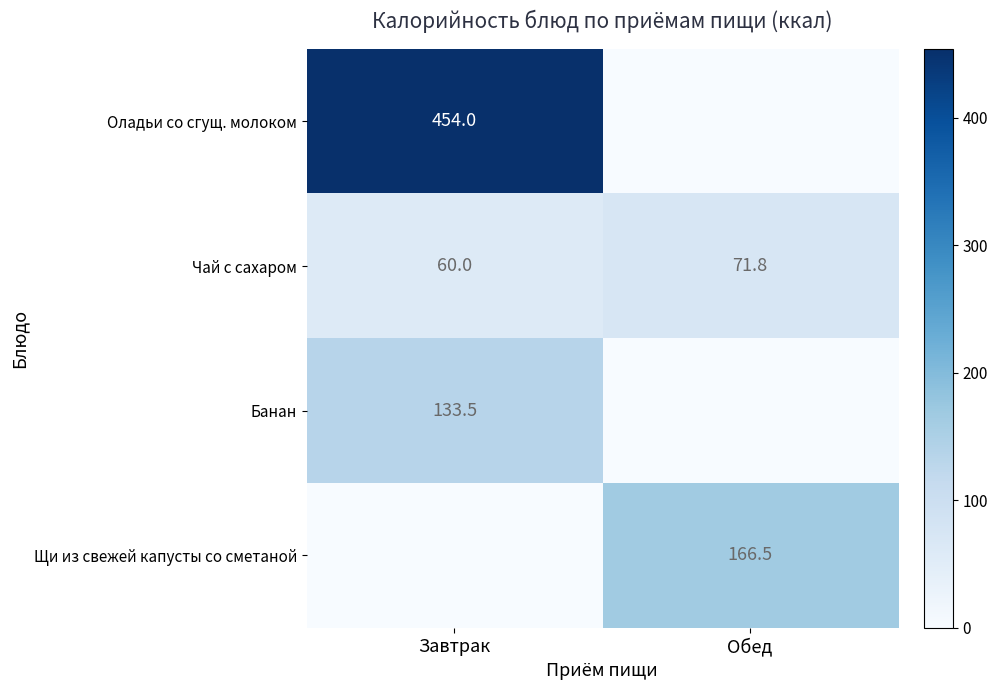

At how many categories does at least one series exceed 44?

2